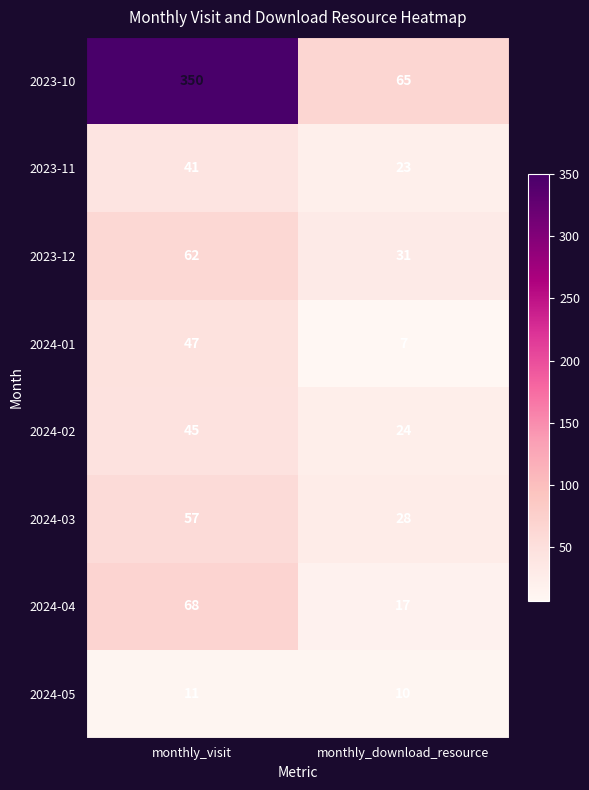

At monthly_download_resource, list the series in order from smallest to largest.

2024-01, 2024-05, 2024-04, 2023-11, 2024-02, 2024-03, 2023-12, 2023-10